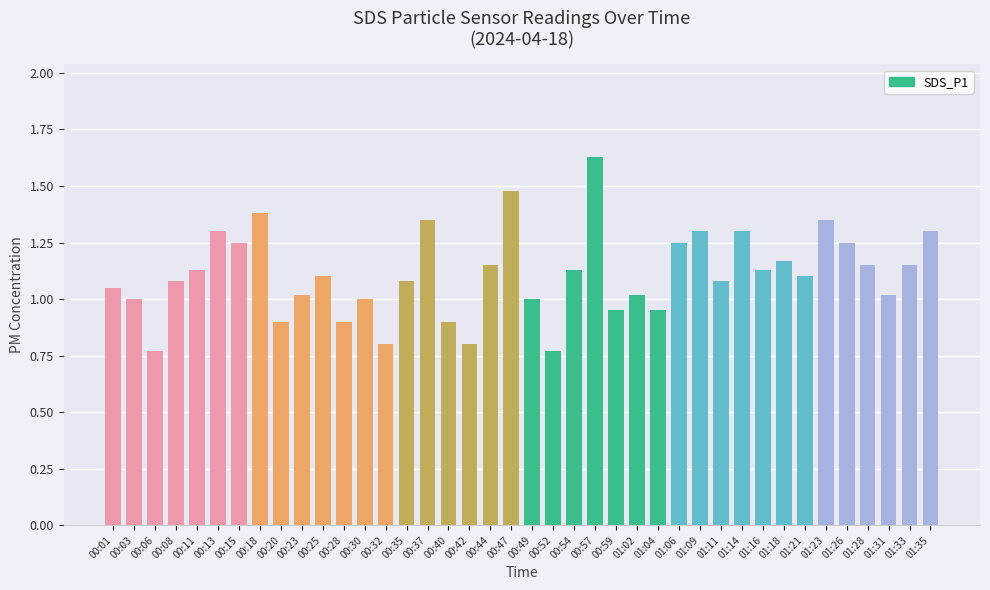

Which has a higher value, 00:57 or 01:16?

00:57